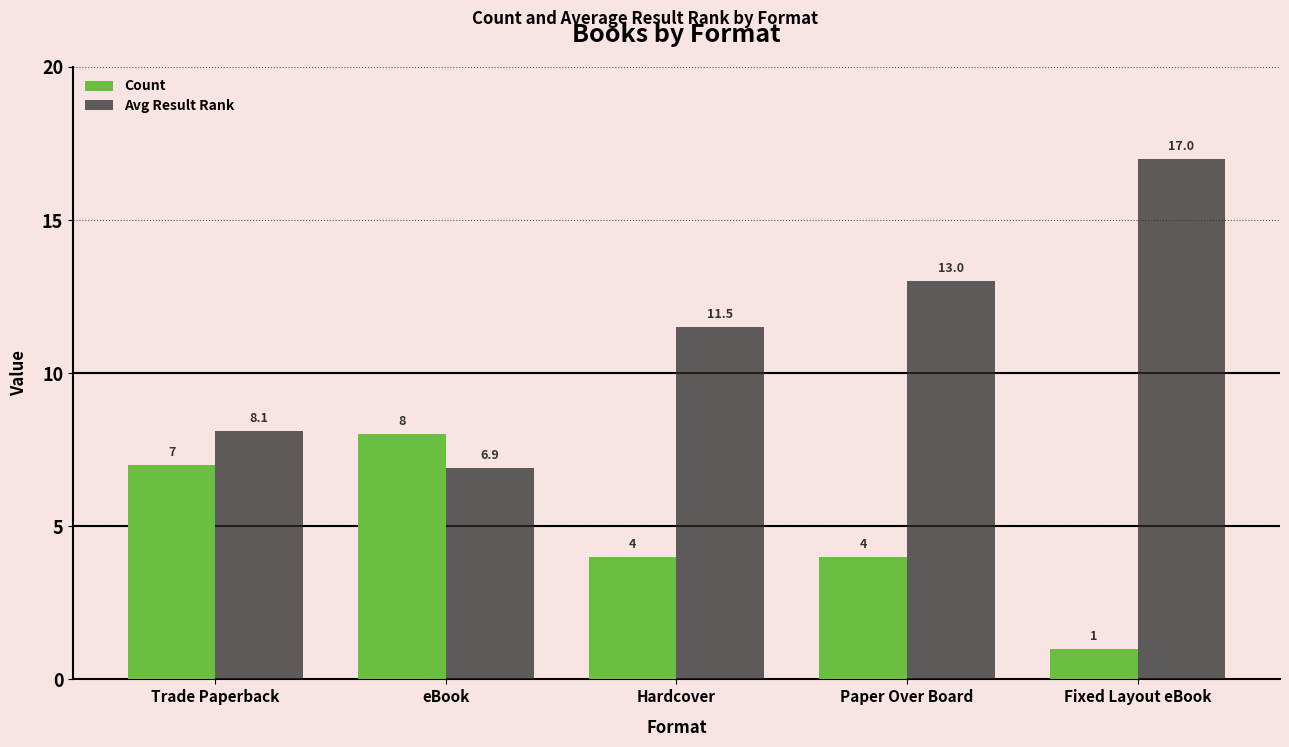

At how many categories does at least one series exceed 11?

3